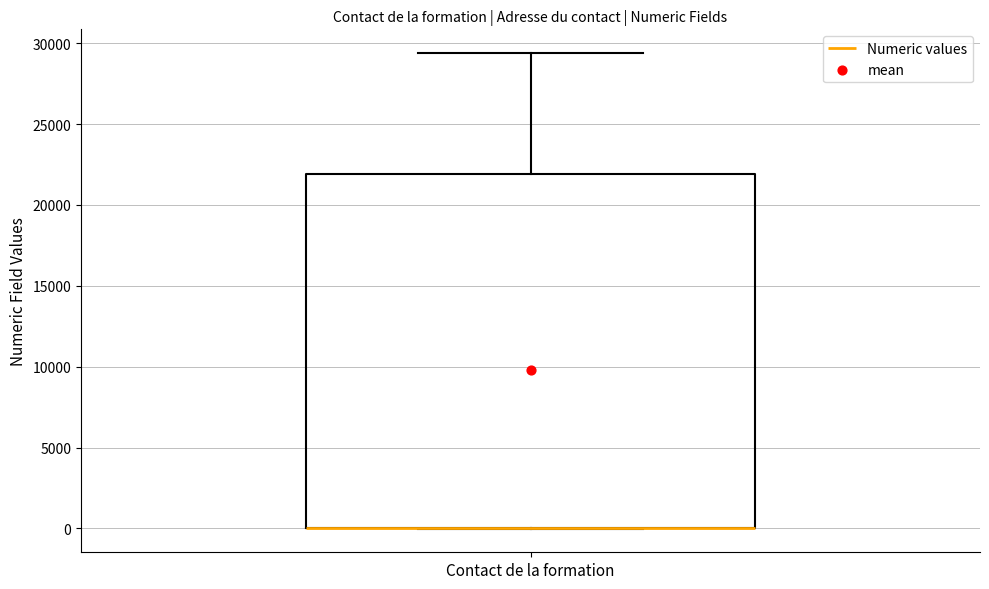

Transcribe this box plot: give where the median line is, the range the box spans, and where the two whiskers end, as read against the y-axis. The values are not printed on the chart, so give them approximately, as read against the axis.

median 0 (drawn on the box's lower edge), box 0 to 22000, whiskers 0 to 29500